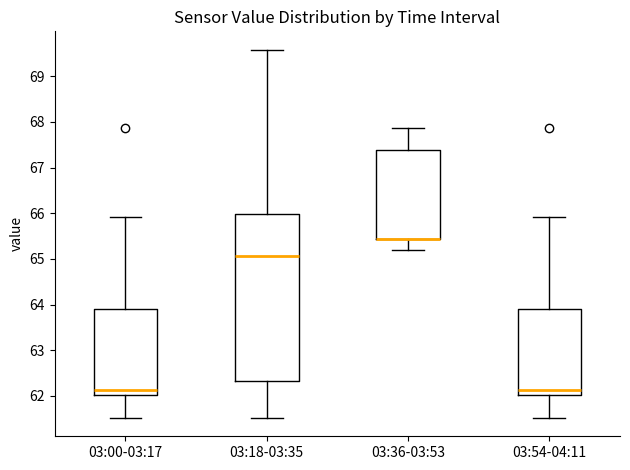

Reading left to right, read every box against the y-axis: the position of its median line, the range the box covers, and the ends of its whiskers. The values are not printed on the chart, so give them approximately, as read against the axis.

03:00-03:17: median 62.1, box 62.0 to 63.9, whiskers 61.5 to 65.9
03:18-03:35: median 65.1, box 62.3 to 66.0, whiskers 61.5 to 69.6
03:36-03:53: median 65.4 (drawn on the box's lower edge), box 65.4 to 67.4, whiskers 65.2 to 67.9
03:54-04:11: median 62.1, box 62.0 to 63.9, whiskers 61.5 to 65.9